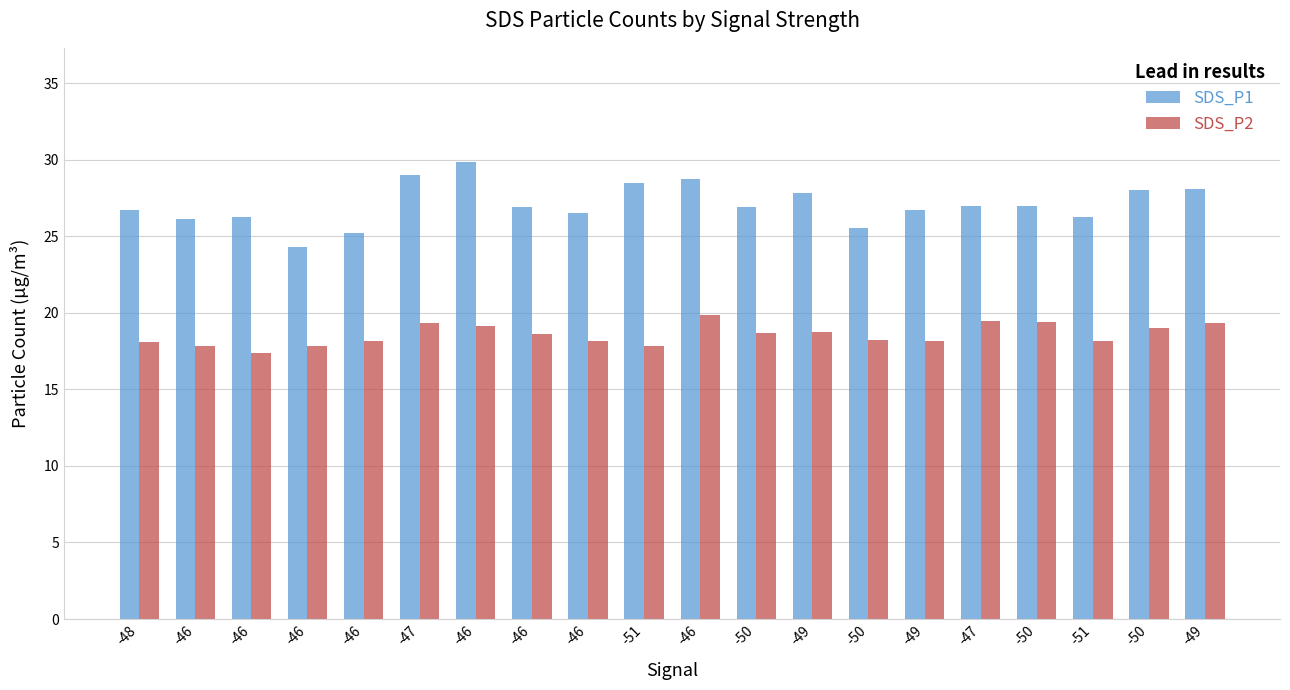

How many bars are there in total?

40